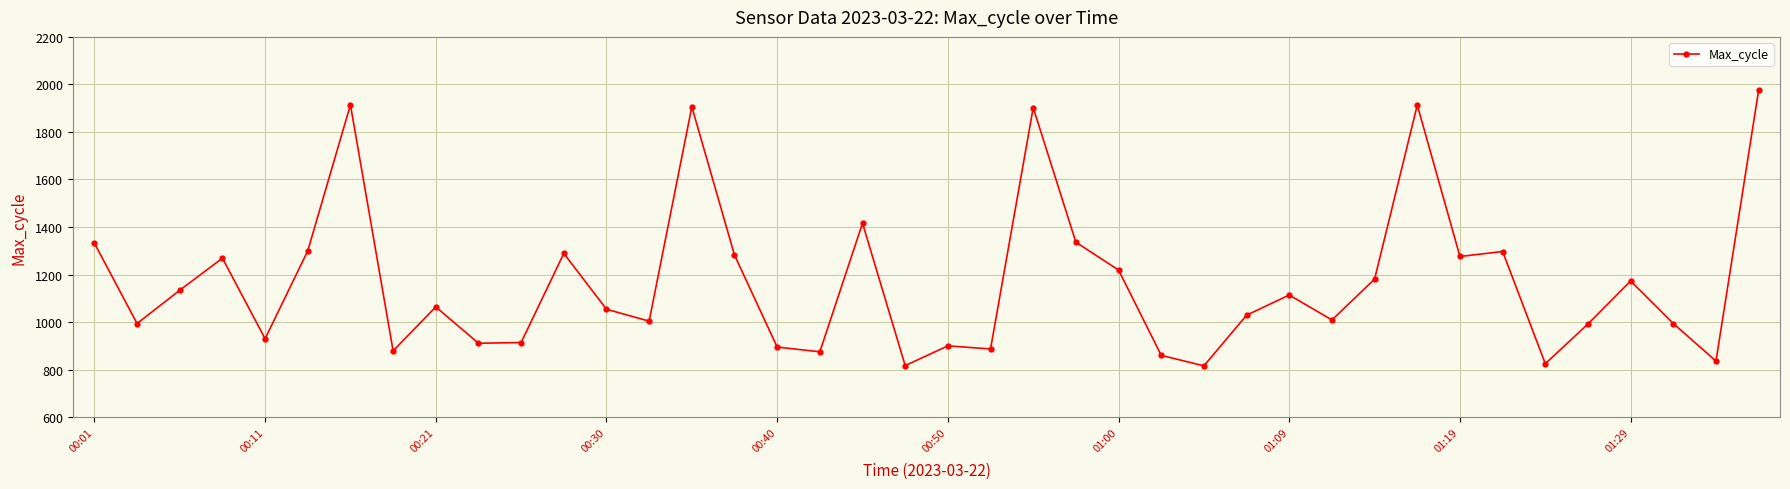

How many points are higher than both their immediate neighbors (excluding endpoints)?

12